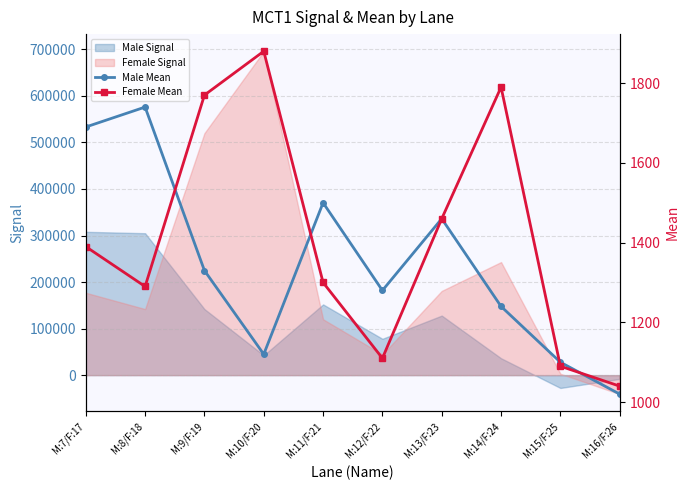

Which category has the lowest value in the Male Mean series?

M:16/F:26